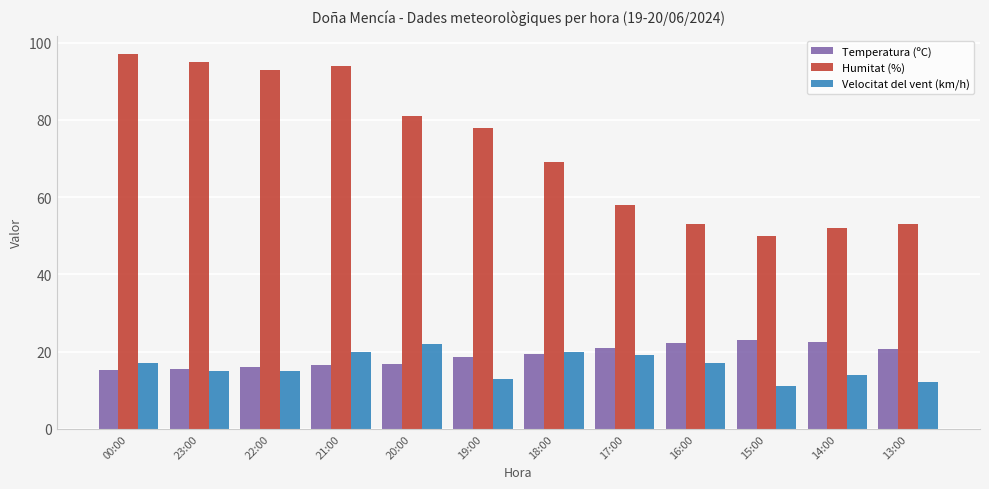

What is the greatest value displayed?

97.0